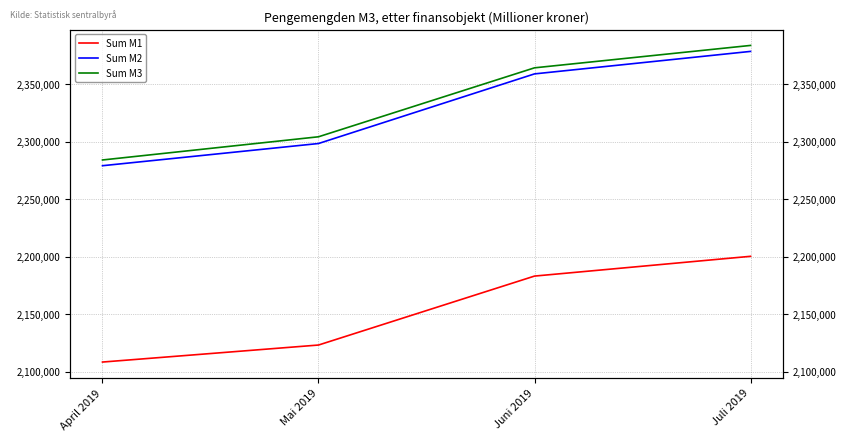

Does the chart display data point markers on the line(s)?

No